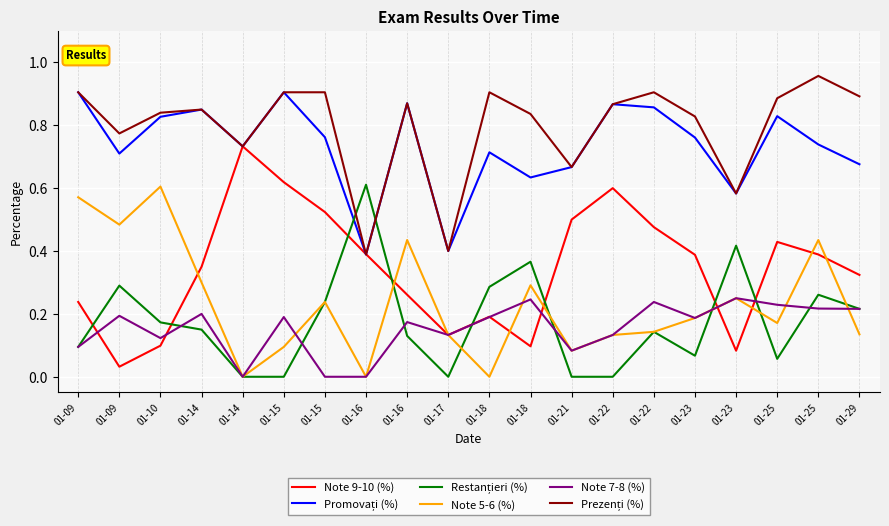

In Note 9-10 (%), how many points are higher than both neighbors (excluding endpoints)?

4